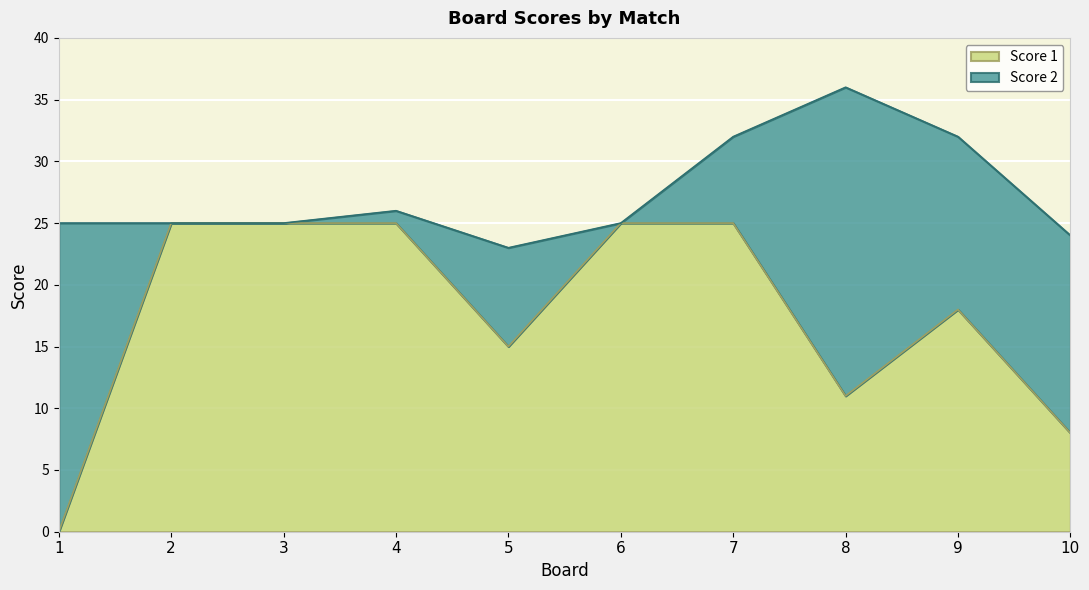

True or false: there are more than 2 points higher than both neighbors.

False